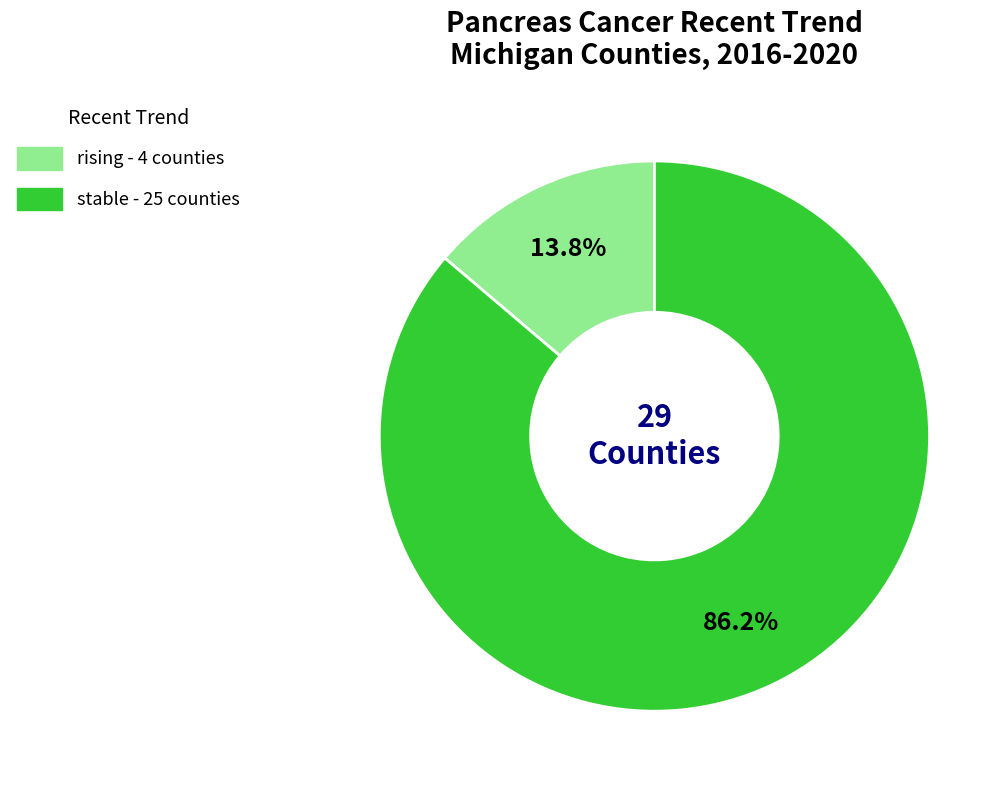

Is there a majority slice in this chart?

Yes